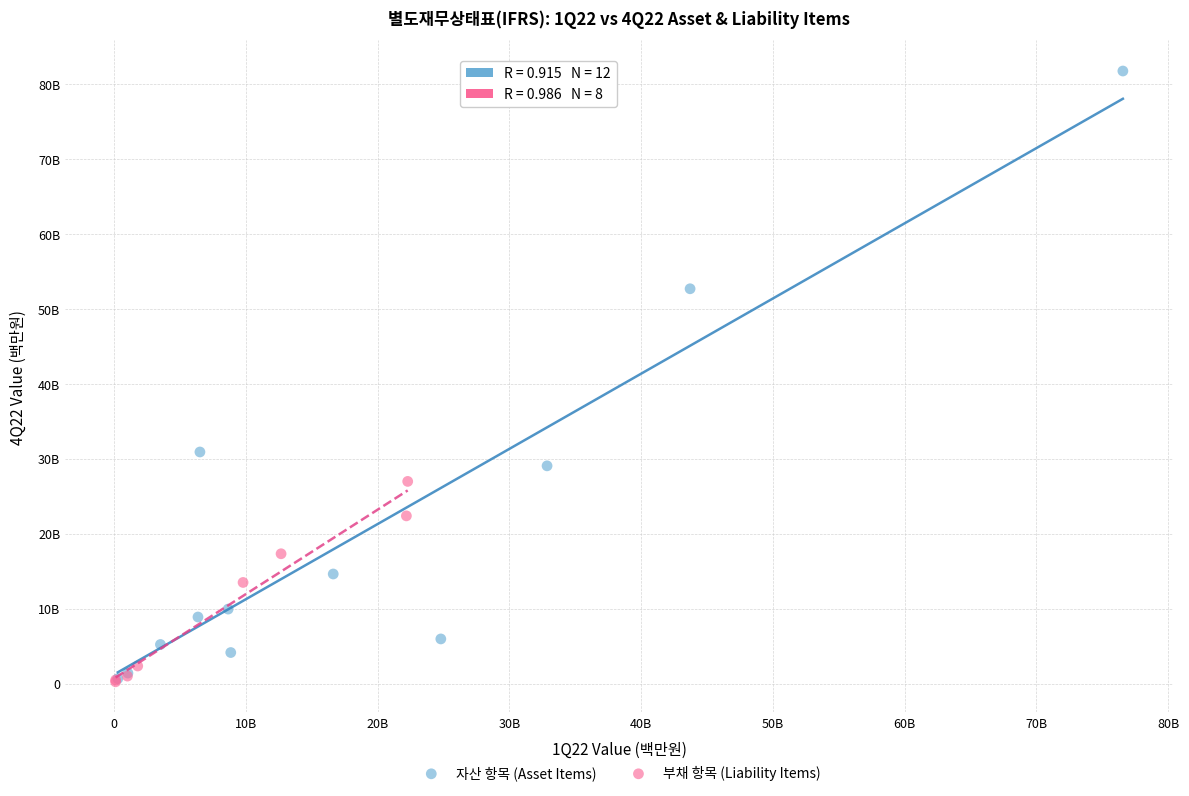

What are all the series names shown in the legend?

자산 항목 (Asset Items), 부채 항목 (Liability Items)